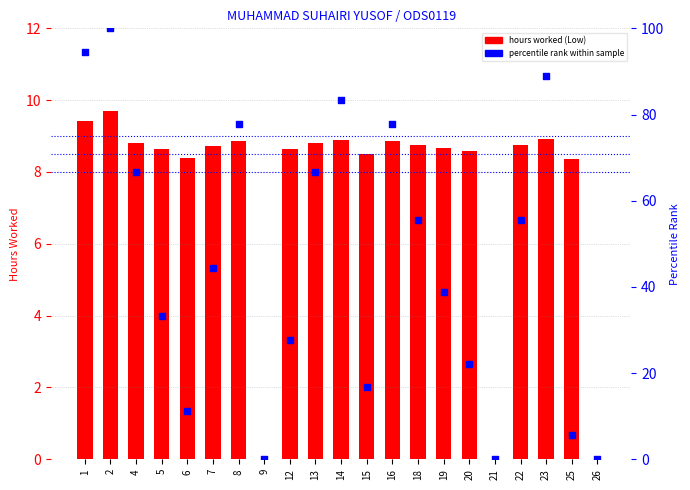

Which series contains the highest Y value?

percentile rank within sample